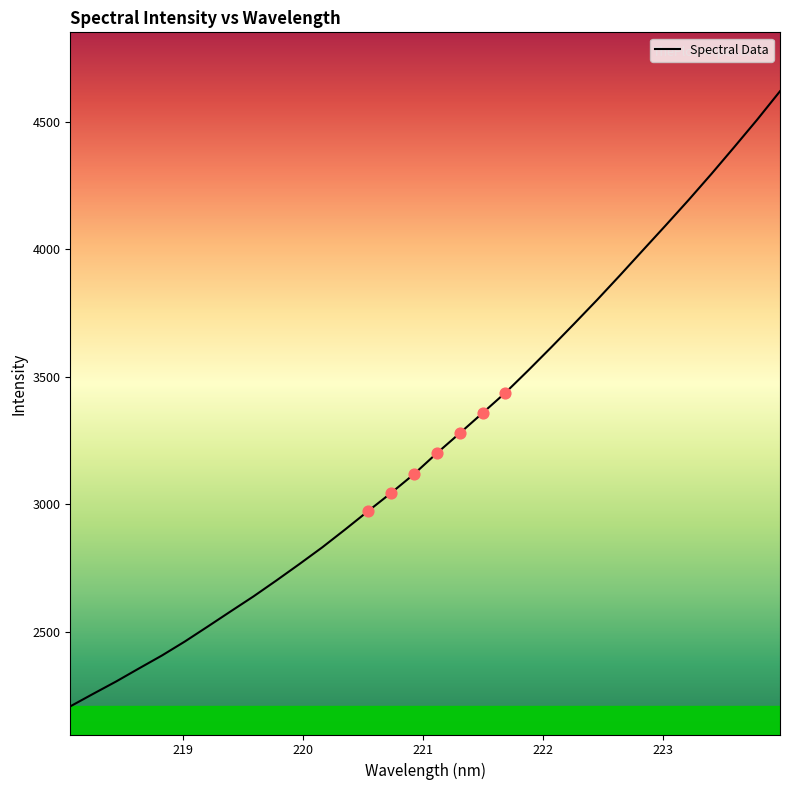

What is the greatest value displayed?

4619.1